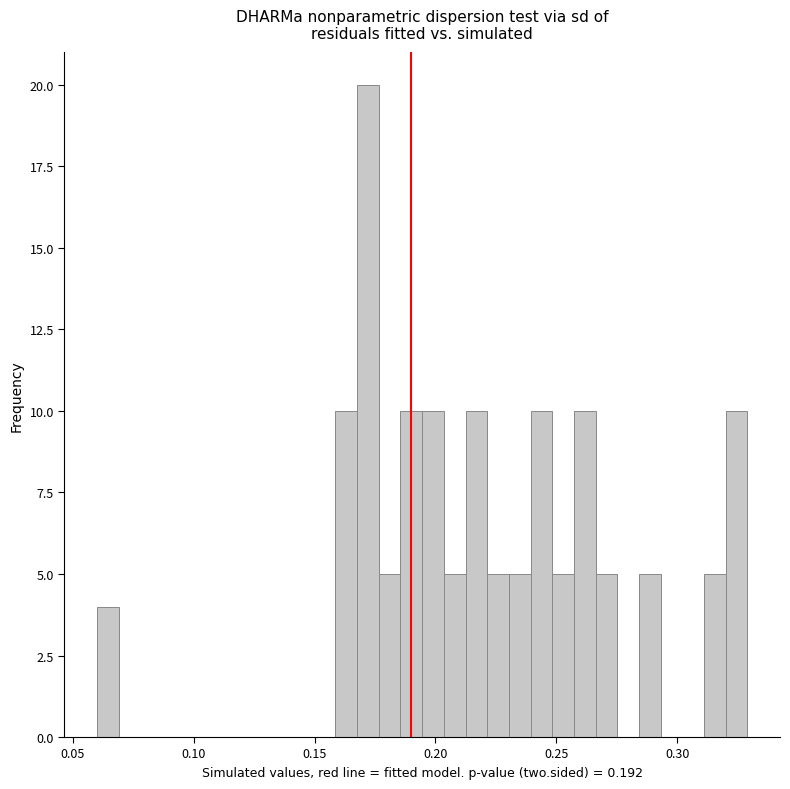

Read against the x-axis, roughly where is the centre of the tallest bar?

0.170